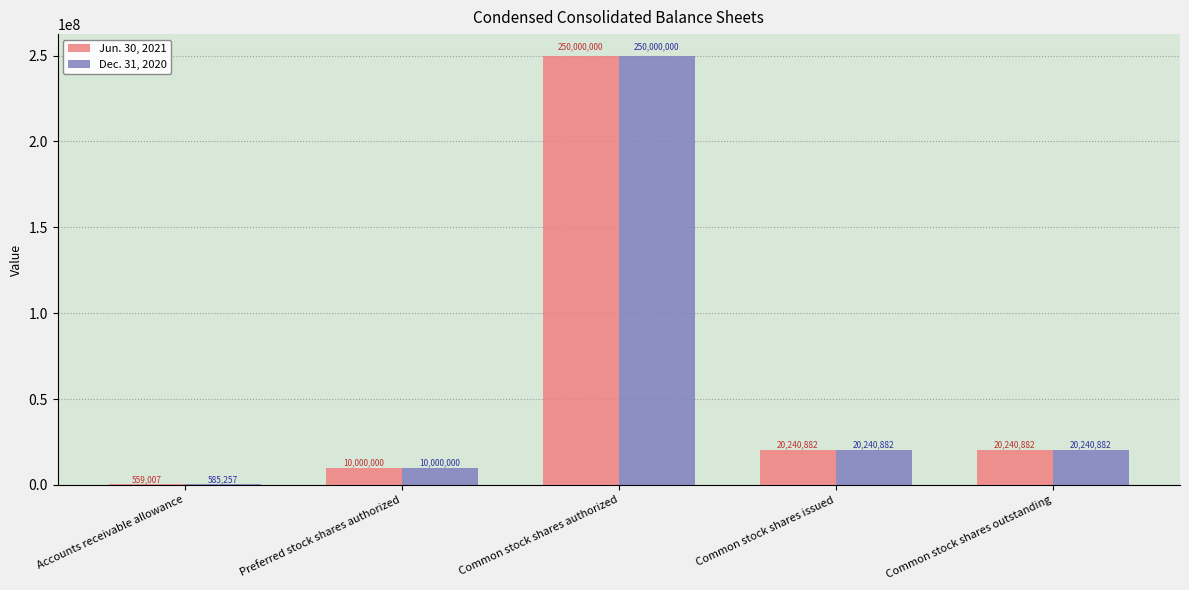

Between Accounts receivable allowance and Common stock shares authorized, which series saw the biggest shift?

Jun. 30, 2021